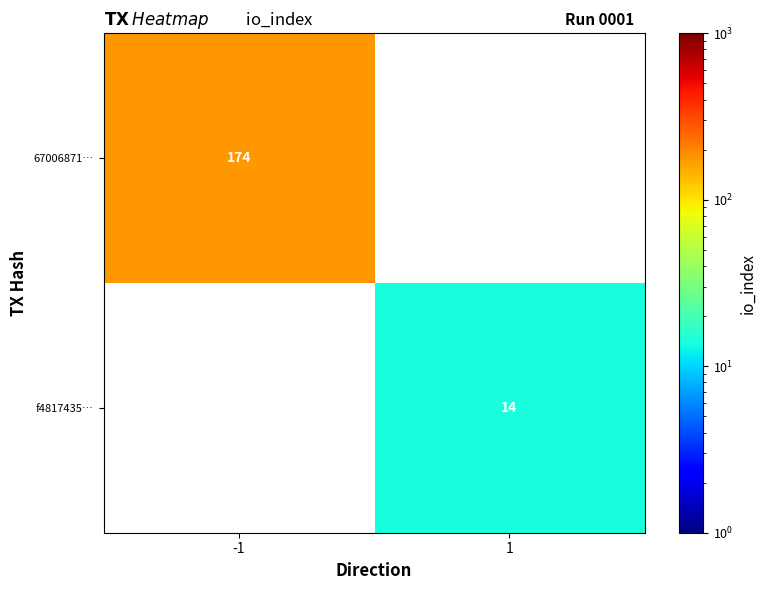

Between 1 and -1, which is larger?

-1